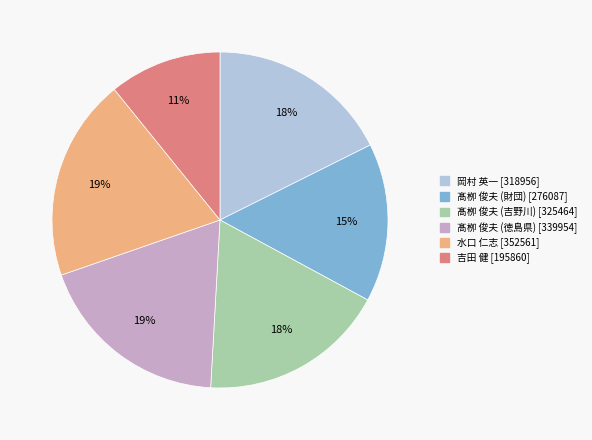

How many segments does this pie chart have?

6